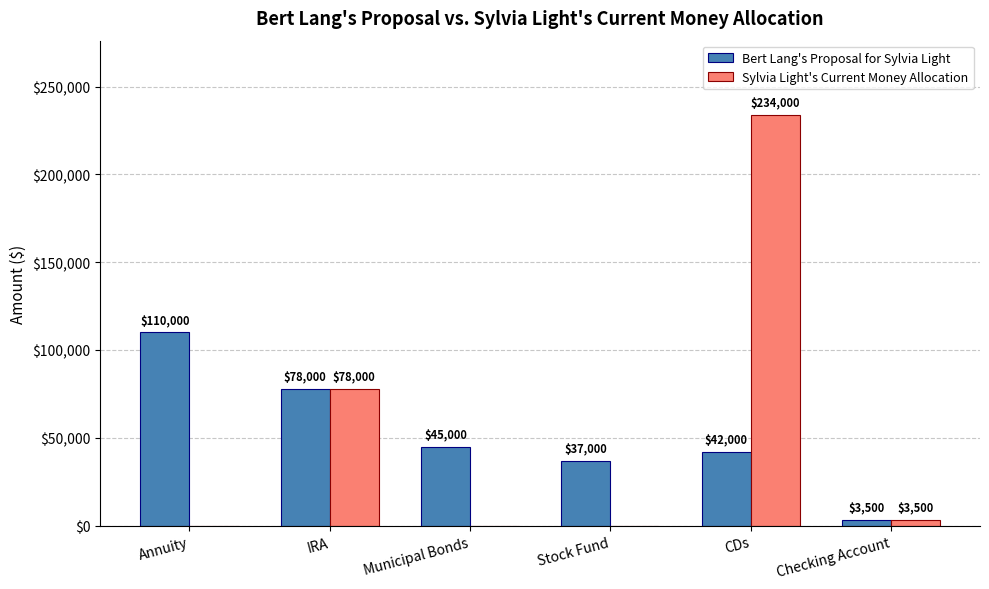

What is the sum of all Sylvia Light's Current Money Allocation values?

315500